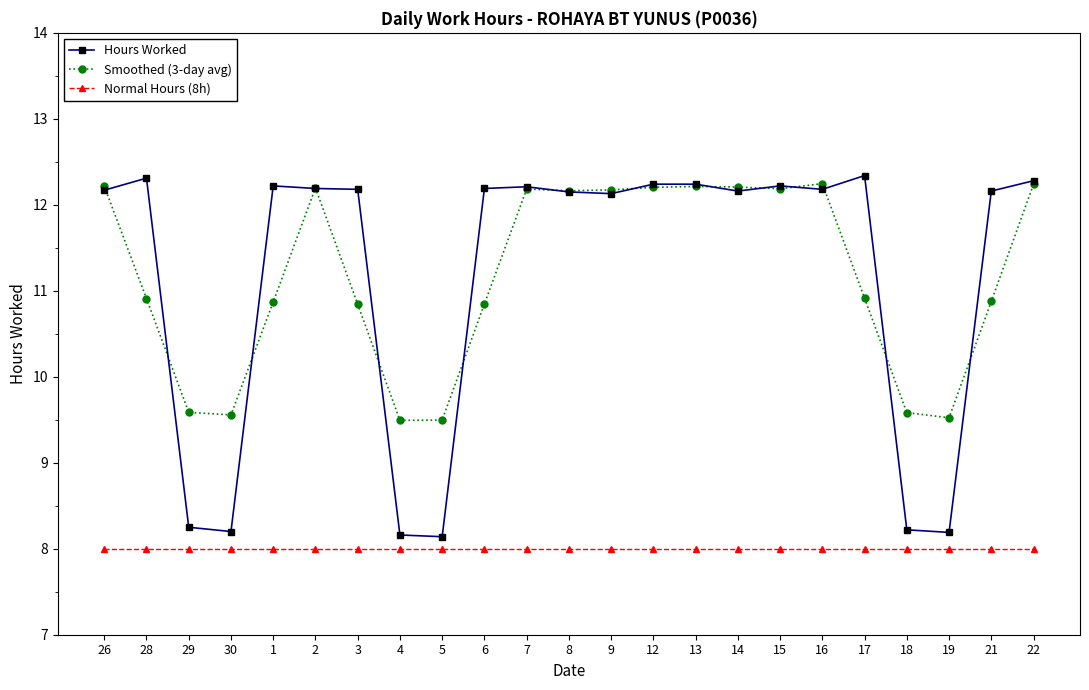

True or false: Normal Hours (8h) and Hours Worked cross at least once.

False